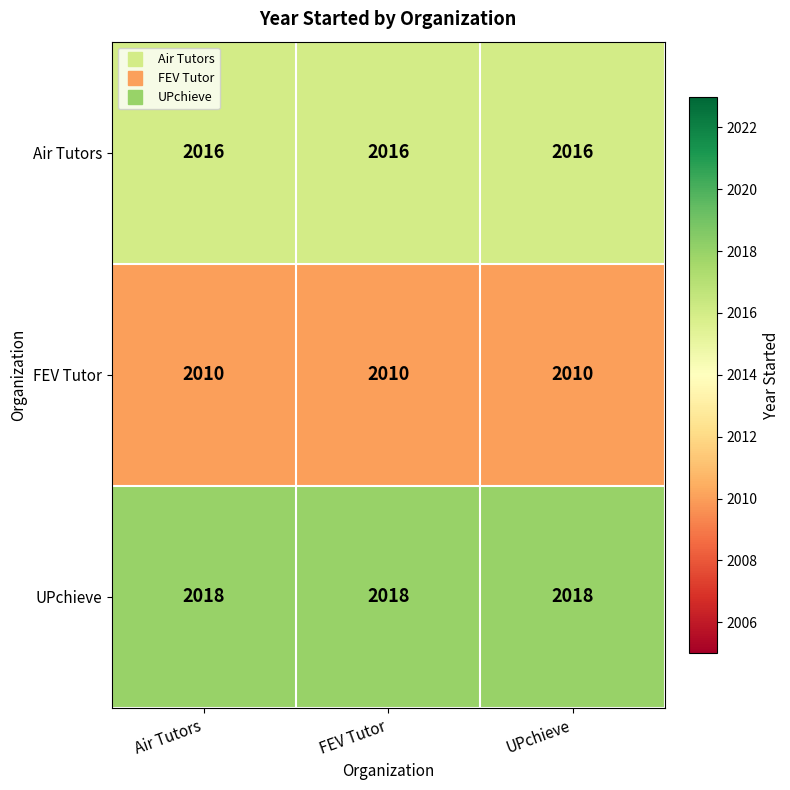

Rank the series at UPchieve from lowest to highest value.

FEV Tutor, Air Tutors, UPchieve